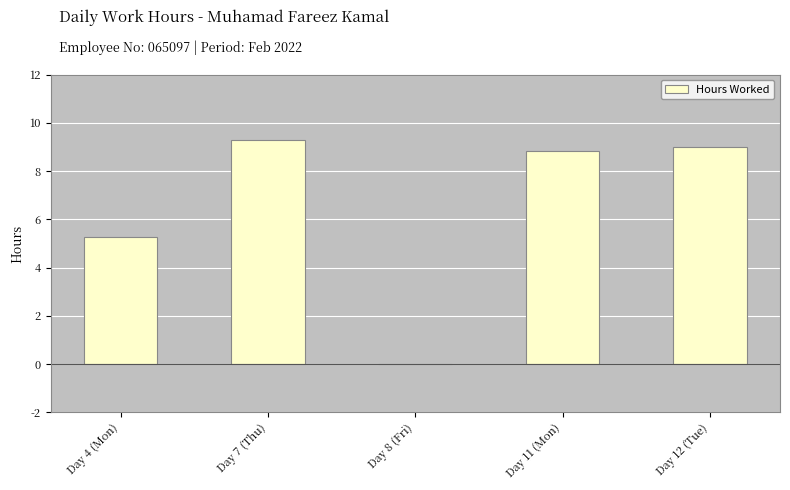

The chart shows a value of 9.0 at Day 12 (Tue). True or false?

True